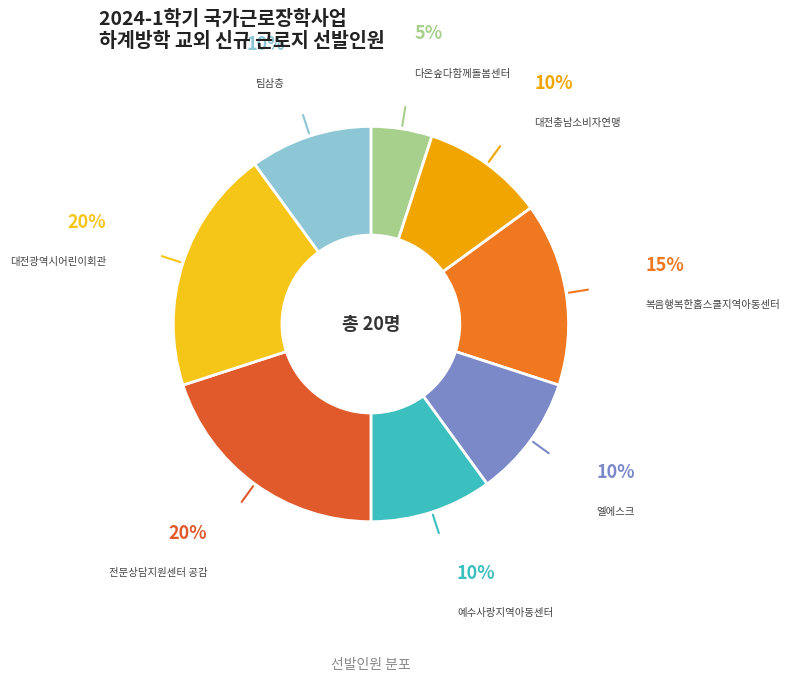

Which slice is the smallest?

다온숲다함께돌봄센터